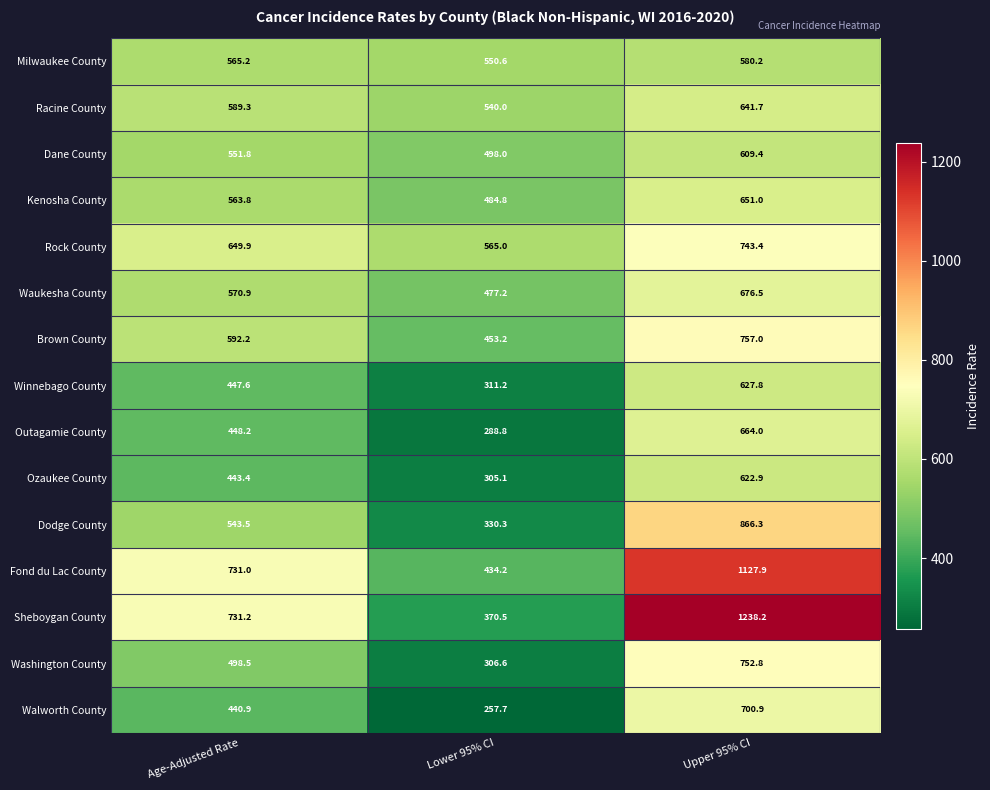

Which series changed the most between Age-Adjusted Rate and Lower 95% CI?

Sheboygan County